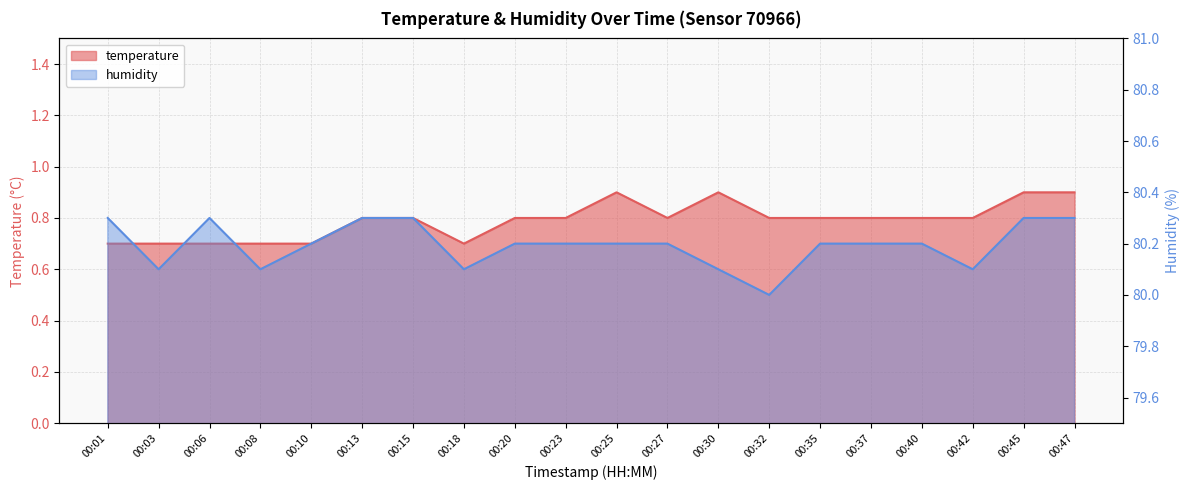

What is the sum of the temperature values at 00:03 and 00:47?

1.6